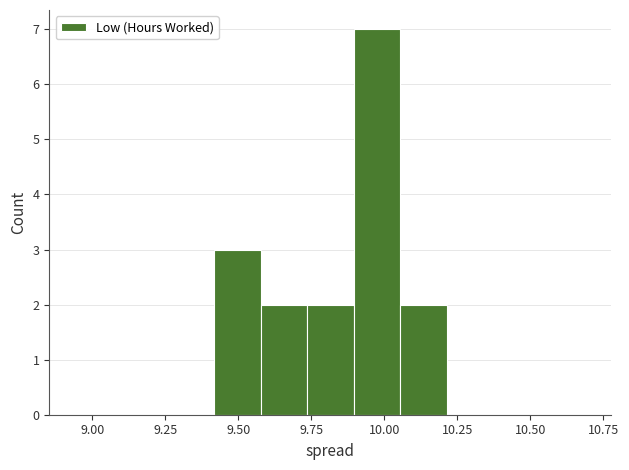

Read against the x-axis, roughly where is the centre of the tallest bar?

9.95